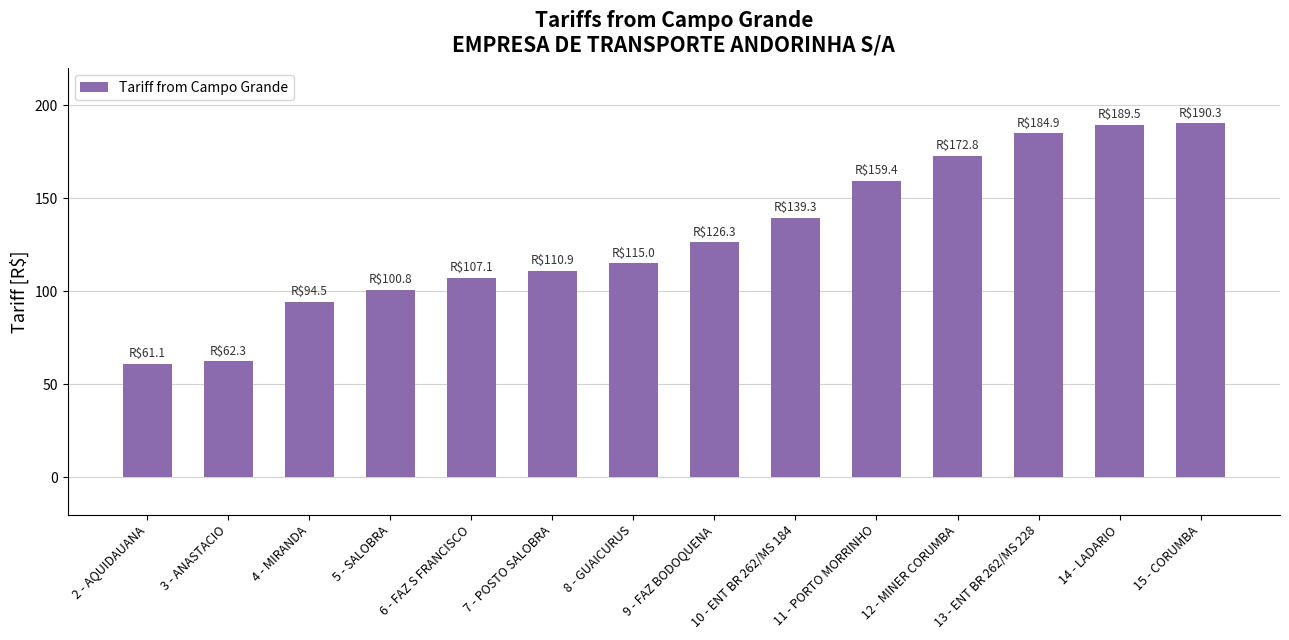

Is it true that the value at 9 - FAZ BODOQUENA is 213.9?

False